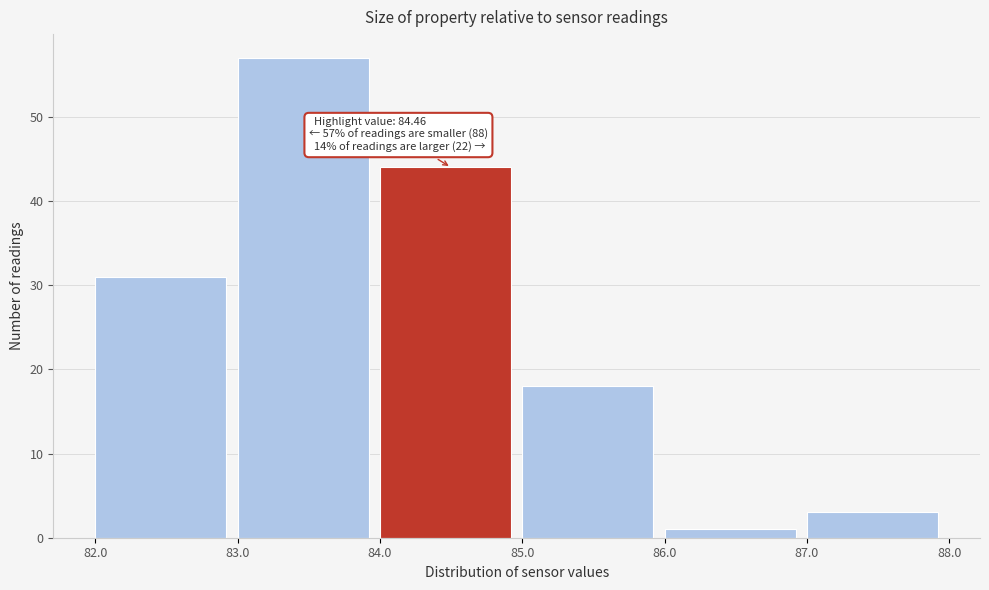

Which range on the x-axis has the tallest bar?

83.0 to 84.0